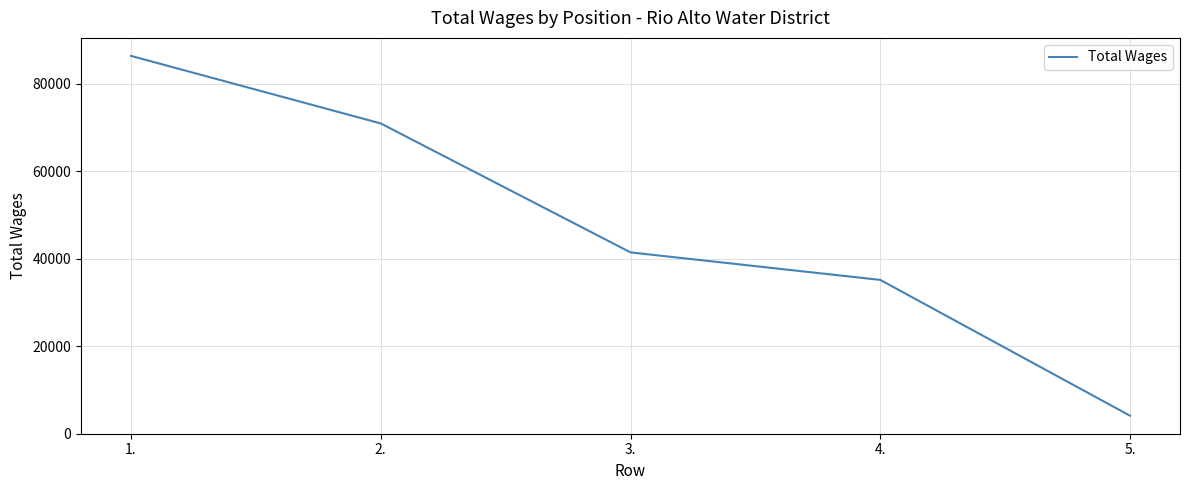

The chart shows a value of 137907 at 1.. True or false?

False